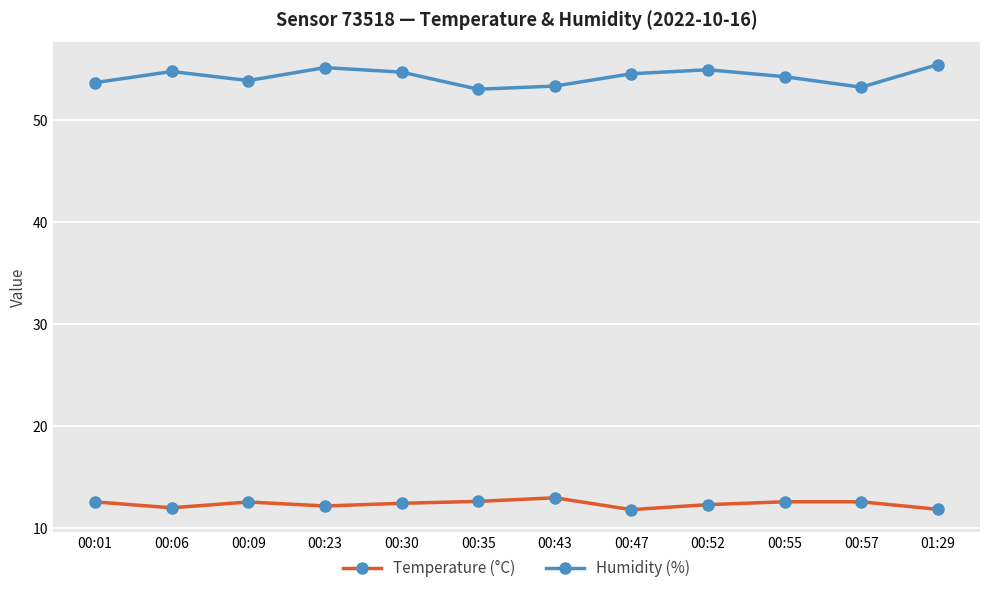

Rank the series by their maximum value, from lowest to highest.

Temperature (°C), Humidity (%)